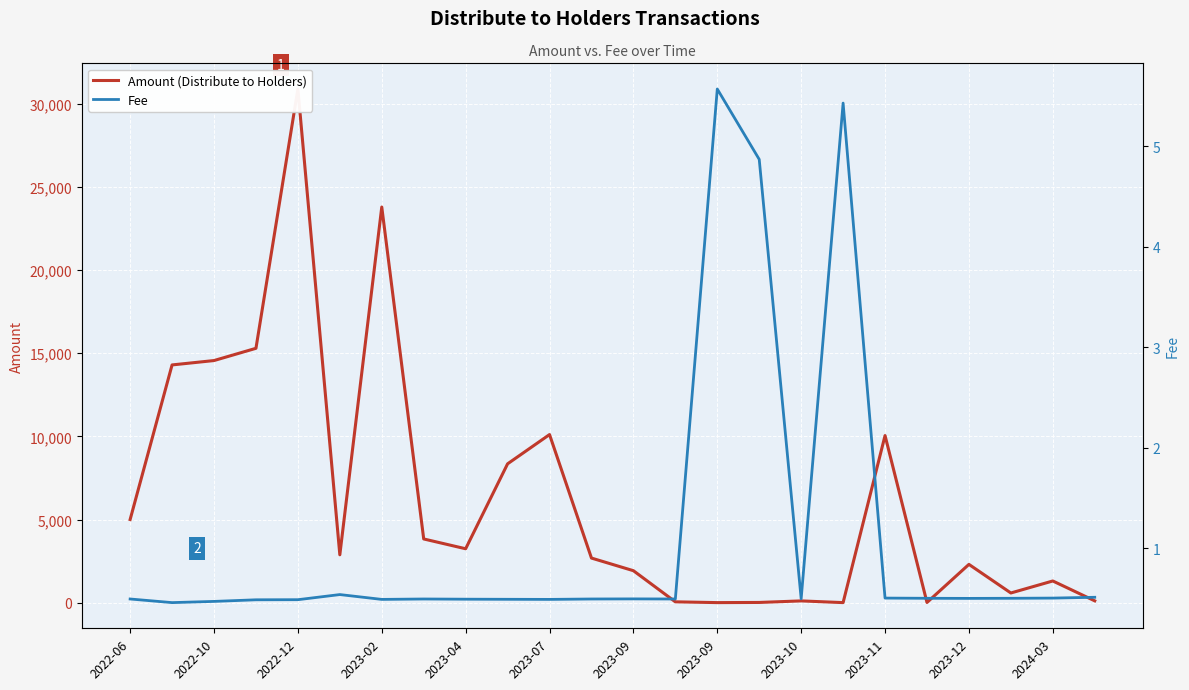

Reading left to right, transcribe all the data shown in this chart.

Amount (Distribute to Holders): 5000.0	14300.0	14563.4	15300.0	30900.0	2876.7	23800.0	3830.0	3240.0	8350.0	10110.0	2680.0	1920.0	47.0	0.0	10.0	103.0	0.0	10050.0	8.0	2300.0	579.0	1302.0	106.0
Fee: 0.5	0.5	0.5	0.5	0.5	0.5	0.5	0.5	0.5	0.5	0.5	0.5	0.5	0.5	5.6	4.9	0.5	5.4	0.5	0.5	0.5	0.5	0.5	0.5